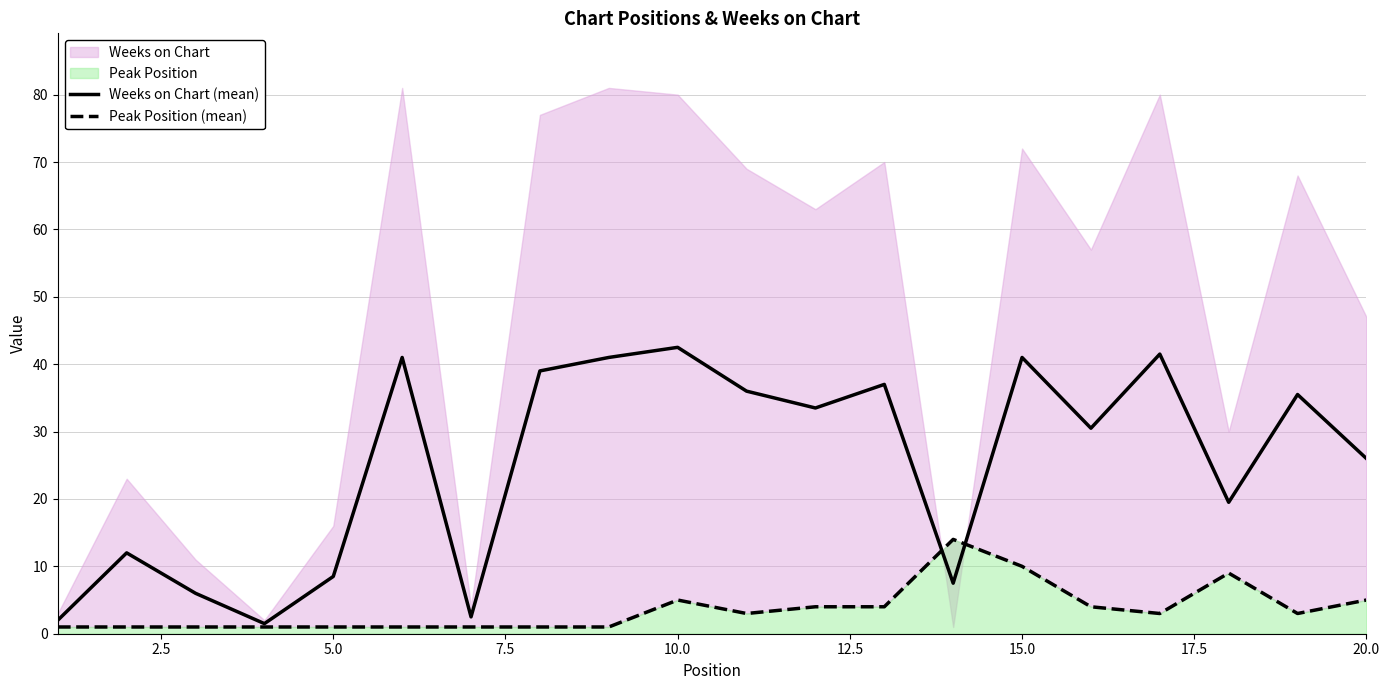

What is the value of the Peak Position (mean) point at the 2nd from the left?

1.0